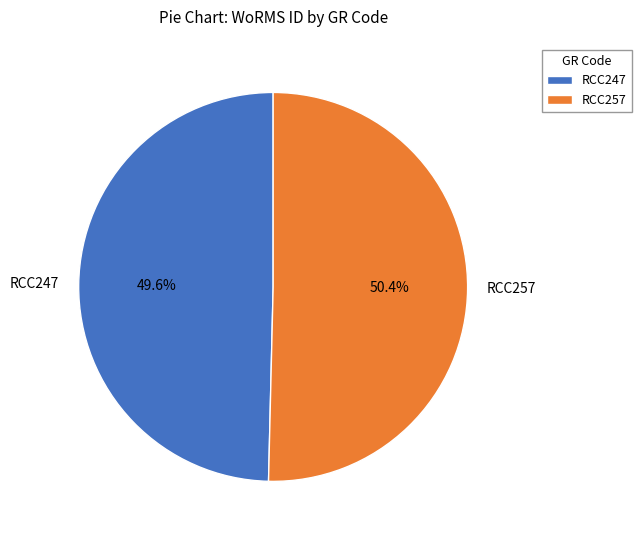

Approximately how many times larger is the value at RCC247 compared to RCC257?

1.0